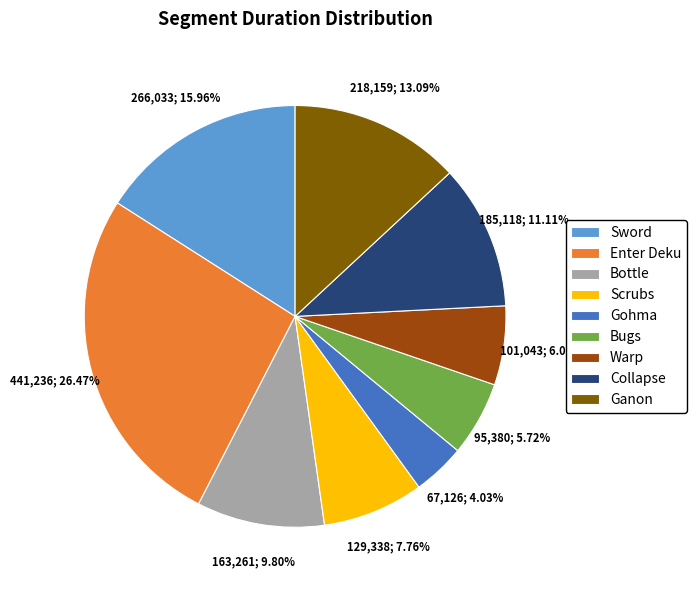

To the nearest percent, what percentage of the pie is Bottle?

10%